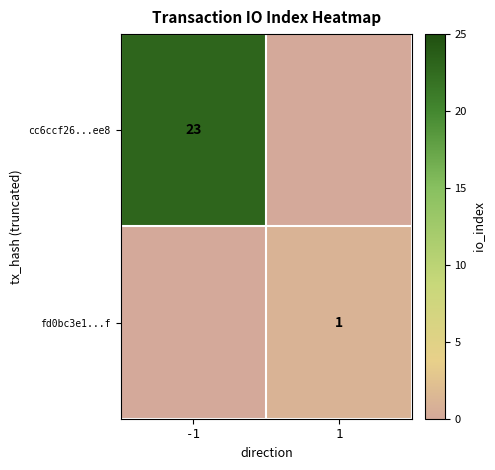

True or false: cc6ccf26...ee8 has a value of 23 at -1.

True